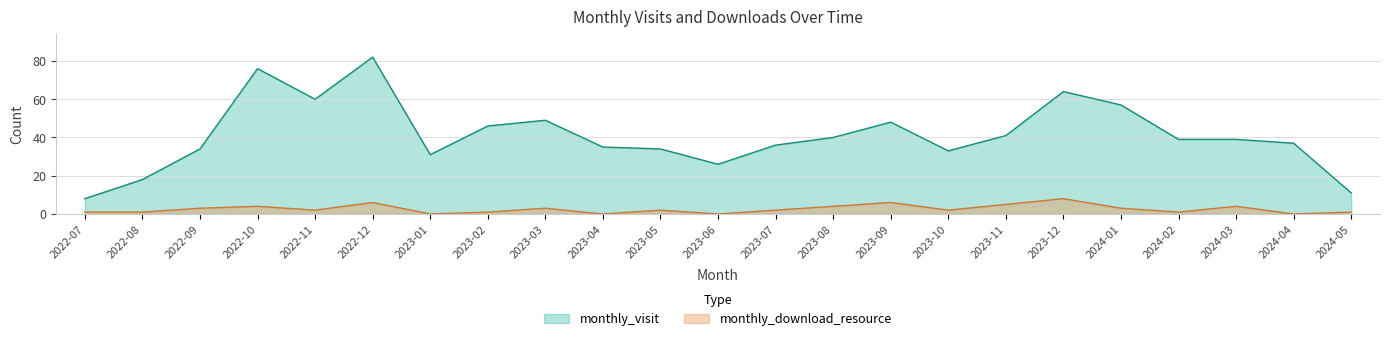

Reading right to left, transcribe all the data shown in this chart.

monthly_visit: 11	37	39	39	57	64	41	33	48	40	36	26	34	35	49	46	31	82	60	76	34	18	8
monthly_download_resource: 1	0	4	1	3	8	5	2	6	4	2	0	2	0	3	1	0	6	2	4	3	1	1